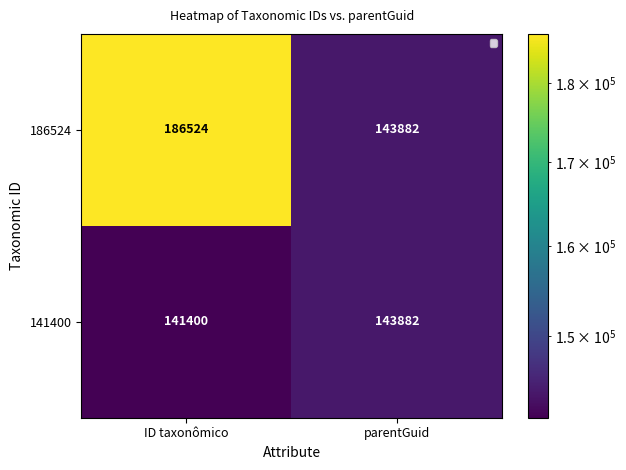

Read the 141400 value at ID taxonômico.

141400